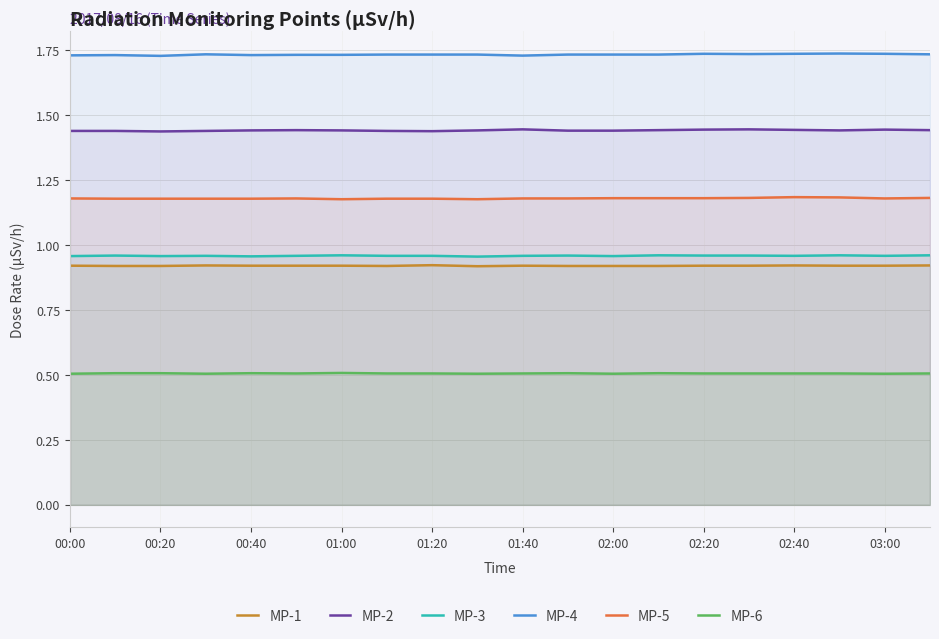

True or false: MP-2 and MP-1 cross at least once.

False